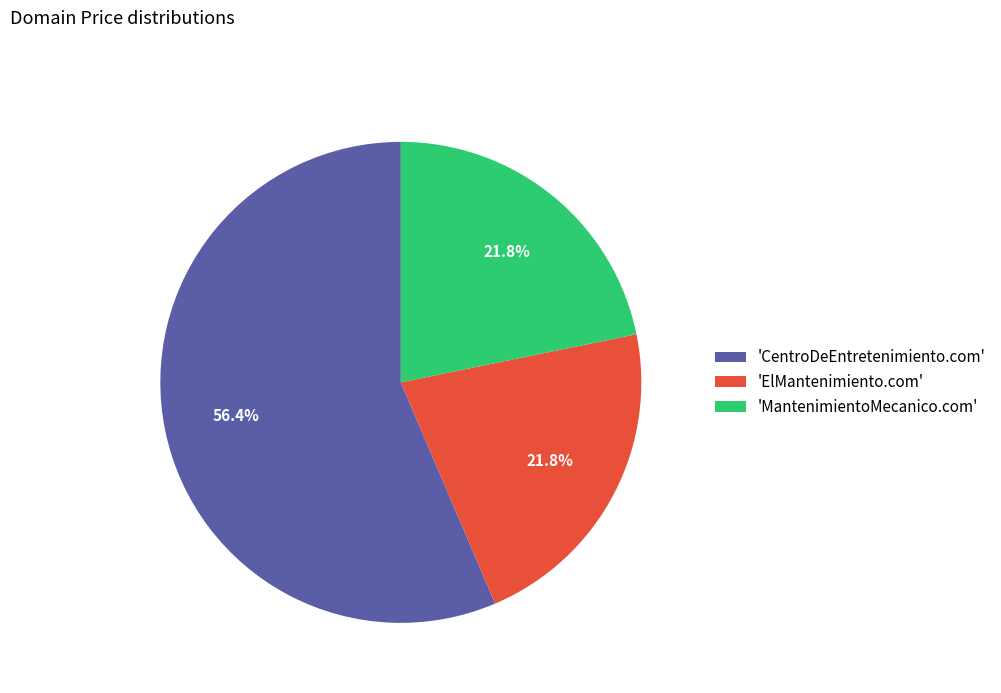

What percentage is NOT represented by 'MantenimientoMecanico.com'?

78.2%